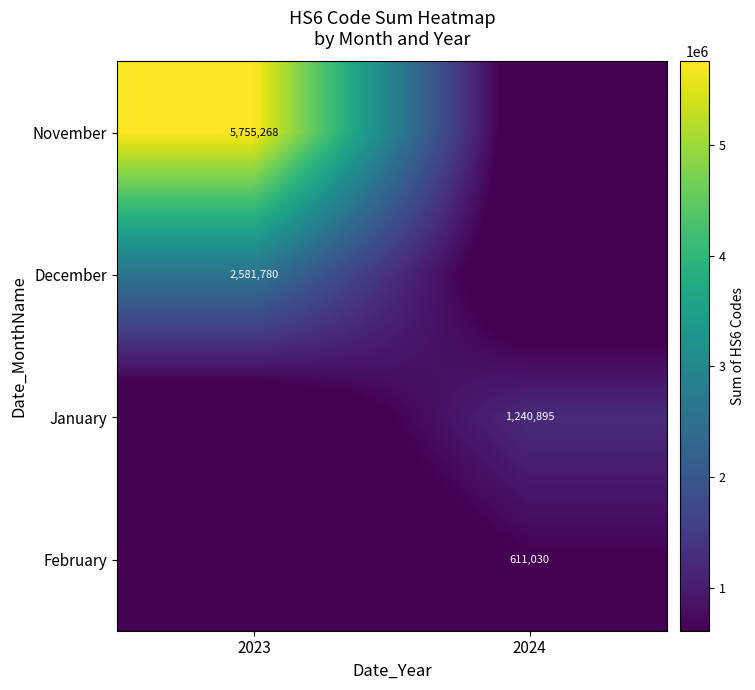

Is it true that February equals 252251 at 2024?

False